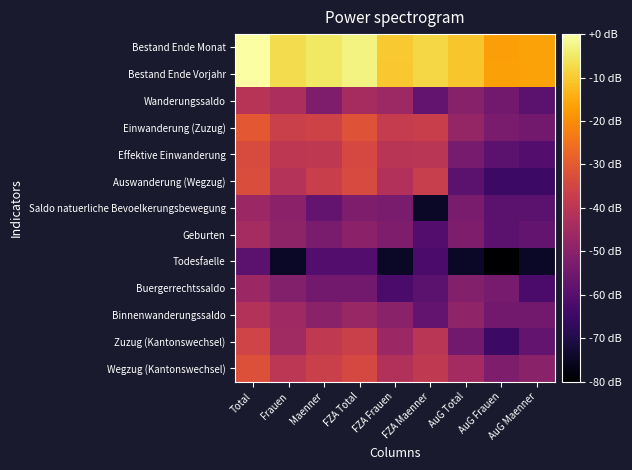

At which category does the chart reach its minimum across all series?

AuG Frauen